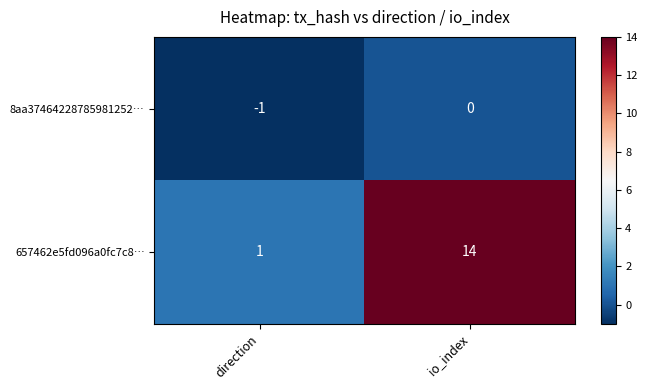

What value does the 657462e5fd096a0fc7c8… series have at io_index?

14